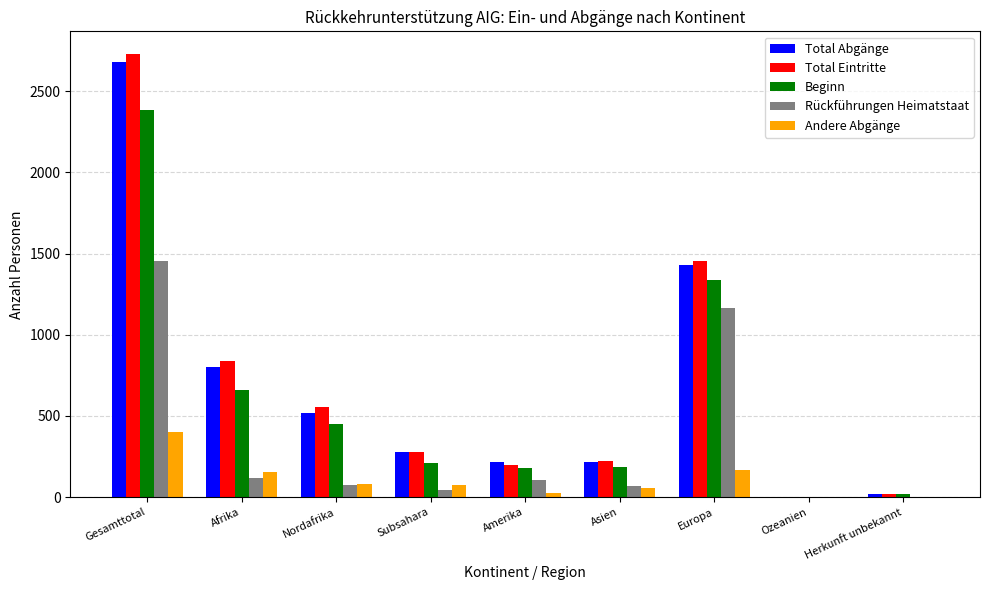

How many groups of bars are there?

9